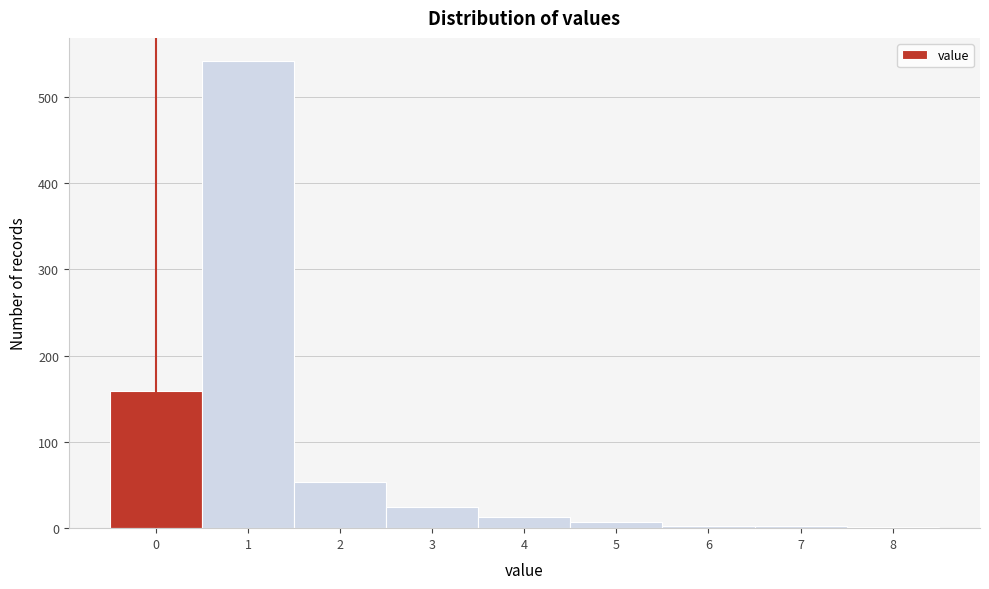

Is it true that the value at 0 is 159?

True